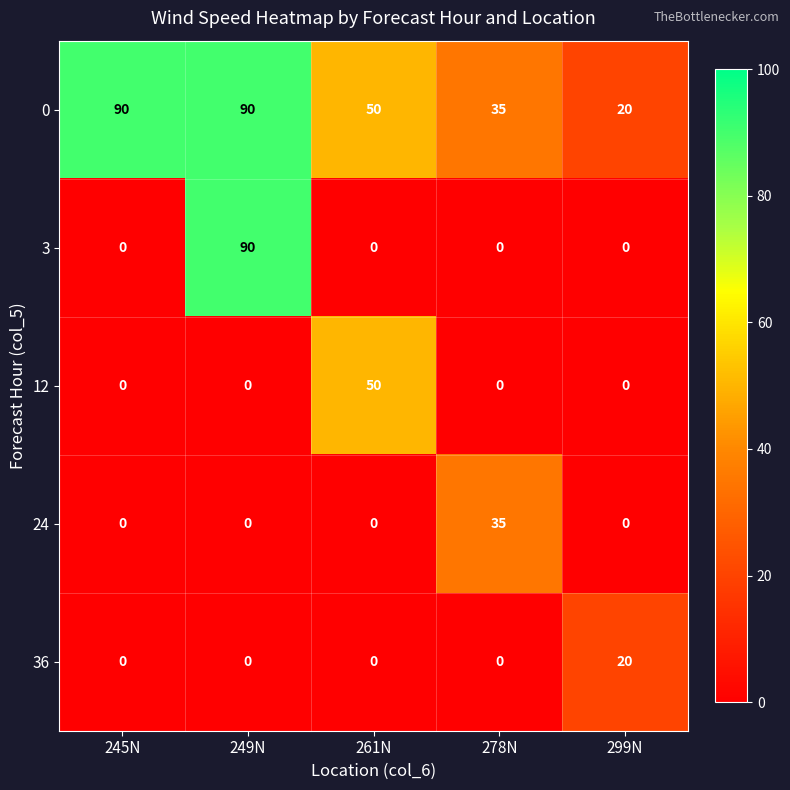

What is the sum of all 24 values?

35